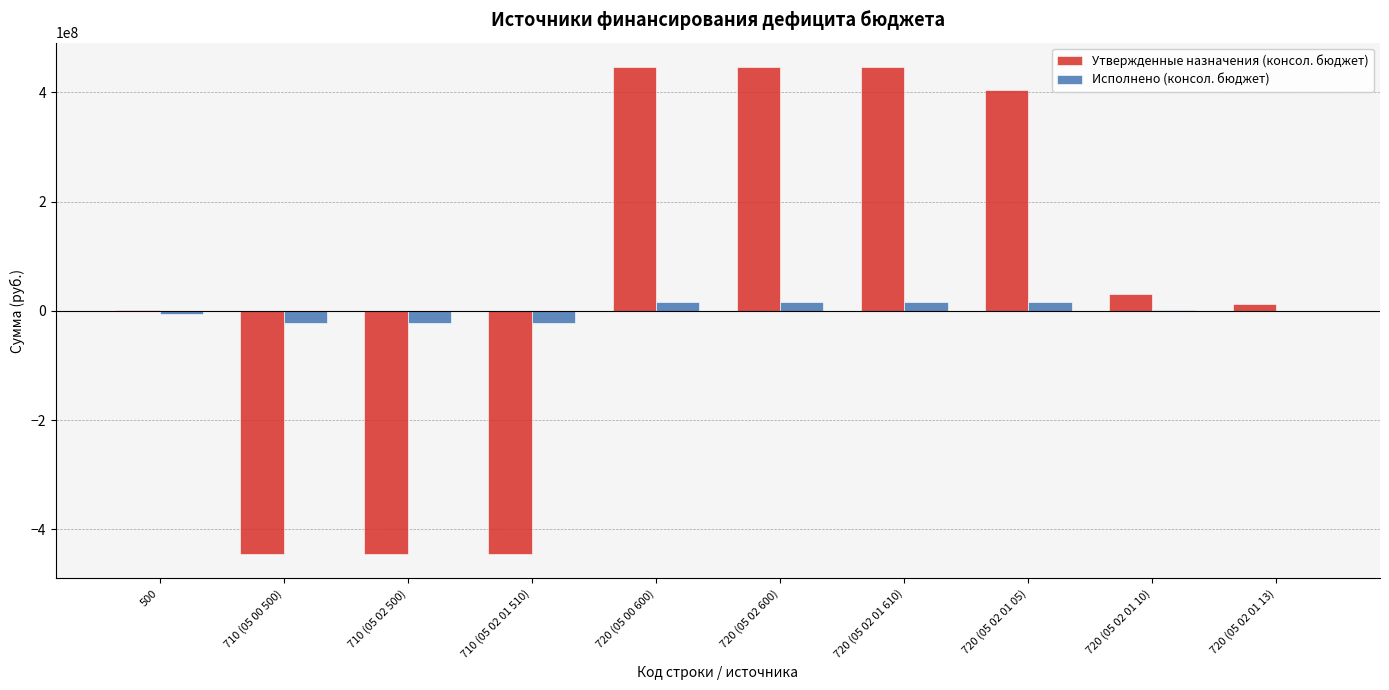

How many groups of bars are there?

10